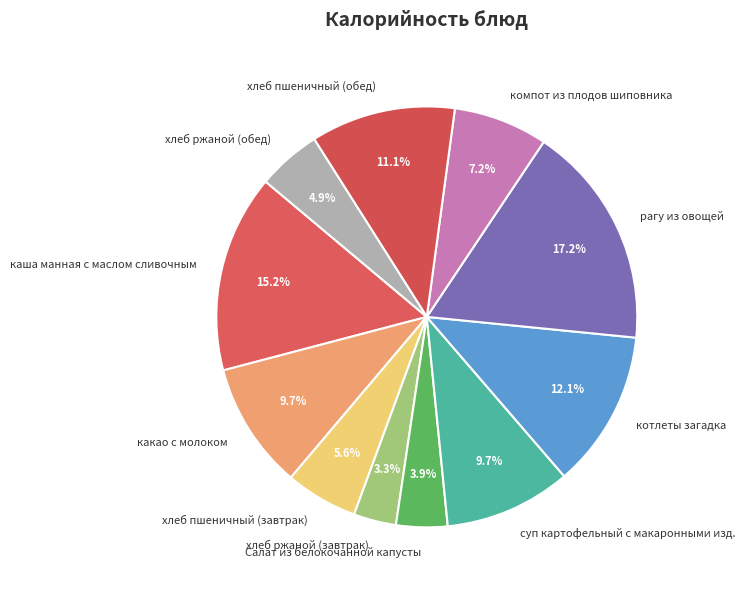

To the nearest percent, what is the average slice percentage?

9%